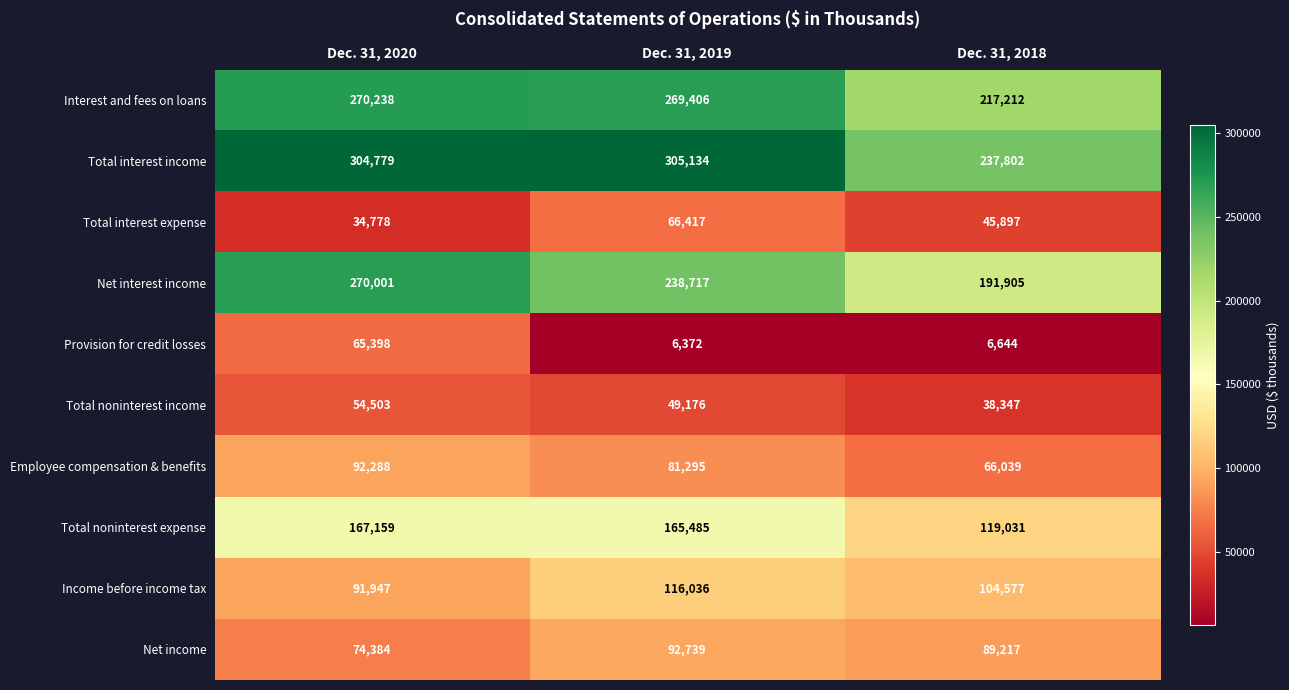

Reading left to right, what are all the values shown in this chart?

Interest and fees on loans: Dec. 31, 2020=270238	Dec. 31, 2019=269406	Dec. 31, 2018=217212
Total interest income: Dec. 31, 2020=304779	Dec. 31, 2019=305134	Dec. 31, 2018=237802
Total interest expense: Dec. 31, 2020=34778	Dec. 31, 2019=66417	Dec. 31, 2018=45897
Net interest income: Dec. 31, 2020=270001	Dec. 31, 2019=238717	Dec. 31, 2018=191905
Provision for credit losses: Dec. 31, 2020=65398	Dec. 31, 2019=6372	Dec. 31, 2018=6644
Total noninterest income: Dec. 31, 2020=54503	Dec. 31, 2019=49176	Dec. 31, 2018=38347
Employee compensation & benefits: Dec. 31, 2020=92288	Dec. 31, 2019=81295	Dec. 31, 2018=66039
Total noninterest expense: Dec. 31, 2020=167159	Dec. 31, 2019=165485	Dec. 31, 2018=119031
Income before income tax: Dec. 31, 2020=91947	Dec. 31, 2019=116036	Dec. 31, 2018=104577
Net income: Dec. 31, 2020=74384	Dec. 31, 2019=92739	Dec. 31, 2018=89217